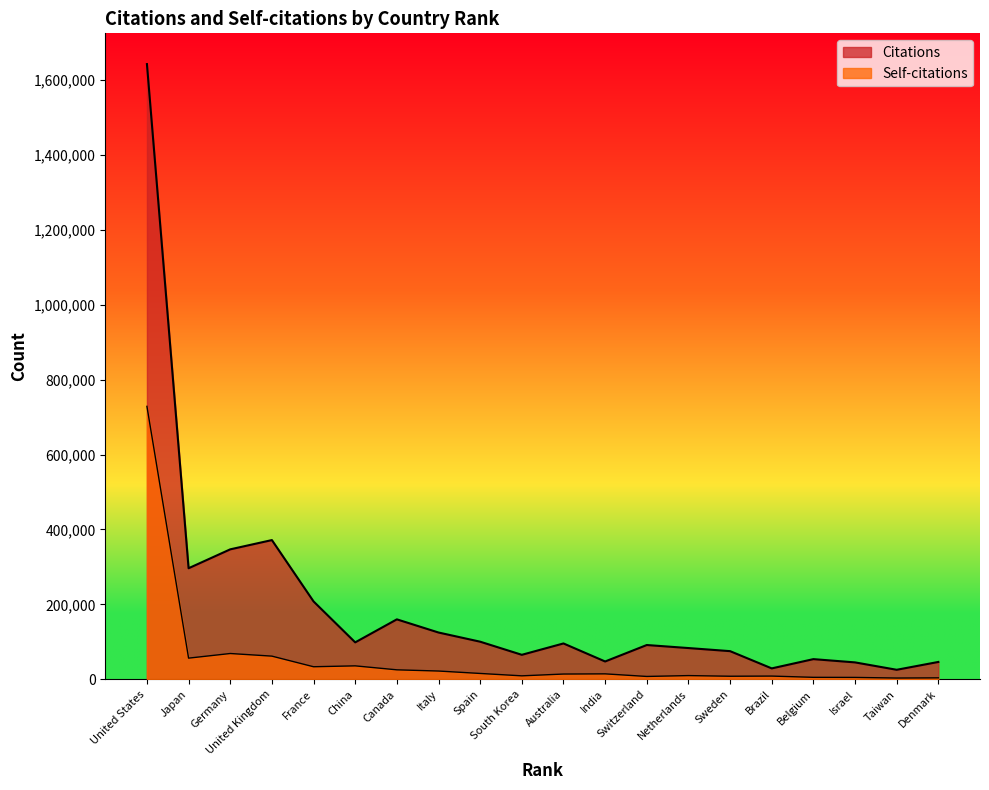

What is the greatest value displayed?

1641737